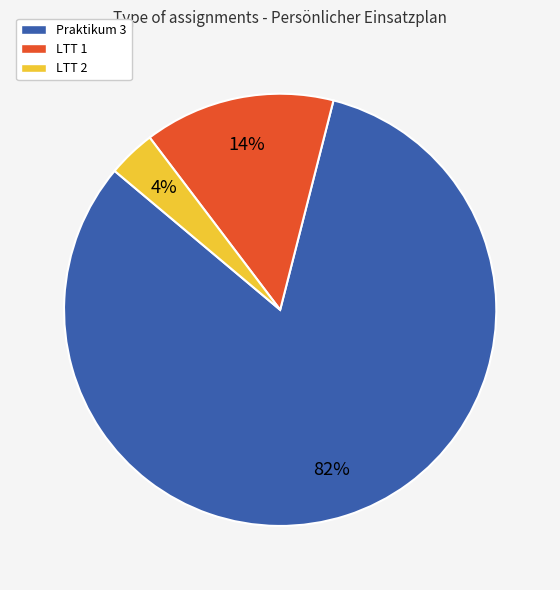

To the nearest percent, what percentage of the pie is LTT 2?

4%